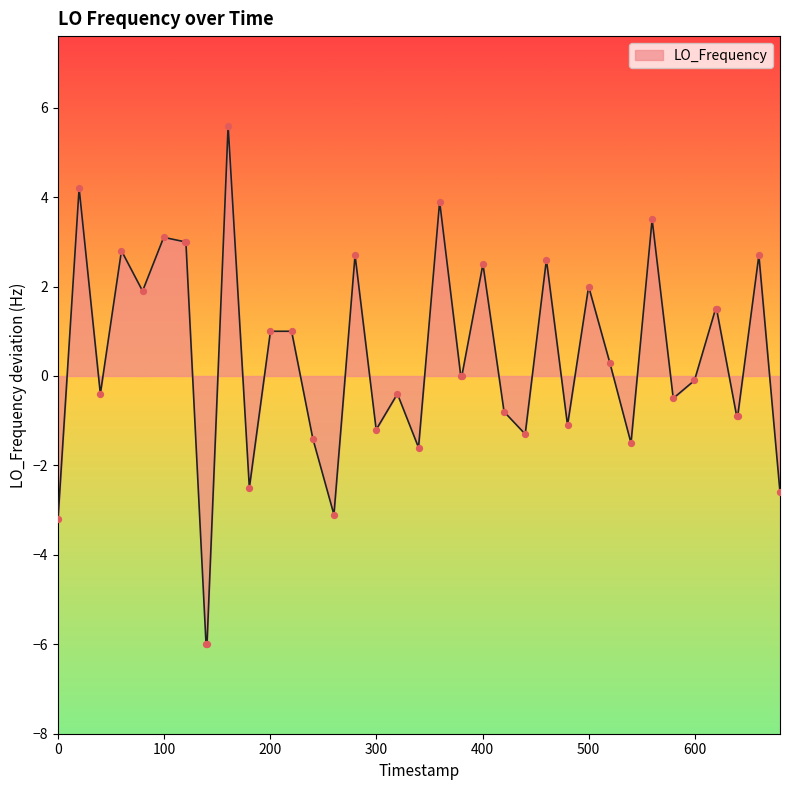

What is the difference between the maximum and minimum values?

11.6